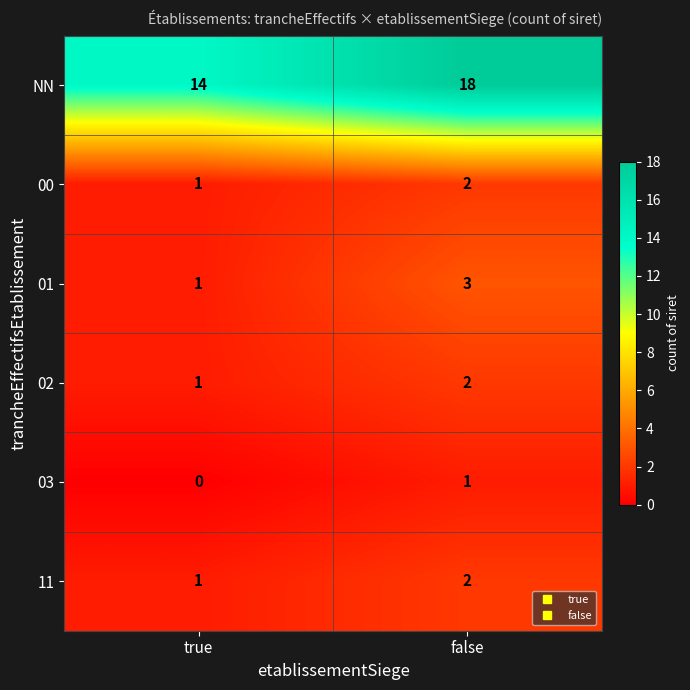

What is the greatest value displayed?

18